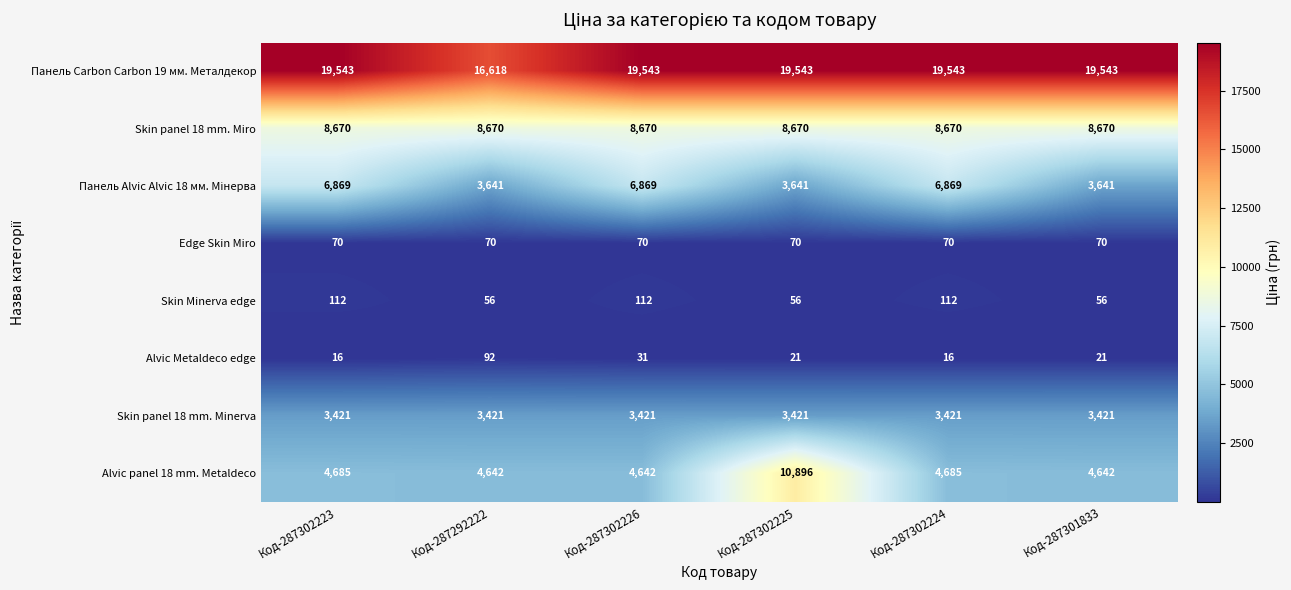

At which label does Alvic Metaldeco edge first exceed 21?

Код-287292222